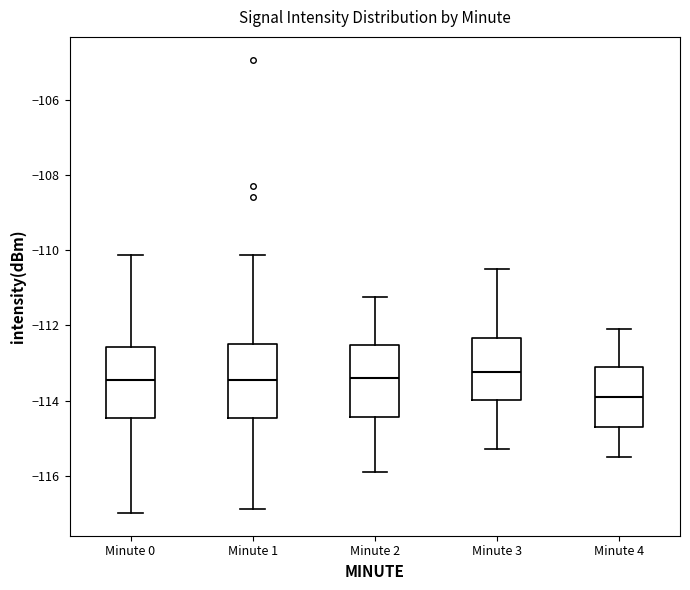

Where is the lower edge of the box for Minute 3 on the y-axis? The values are not printed on the chart, so give them approximately, as read against the axis.

-114.0